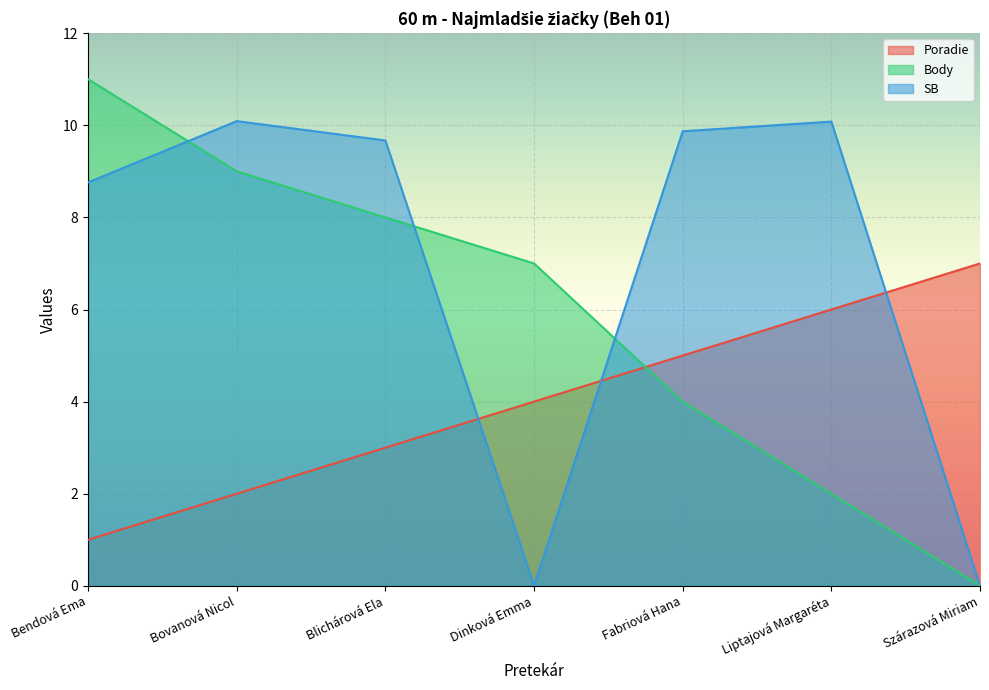

How many lines are shown in the chart?

3